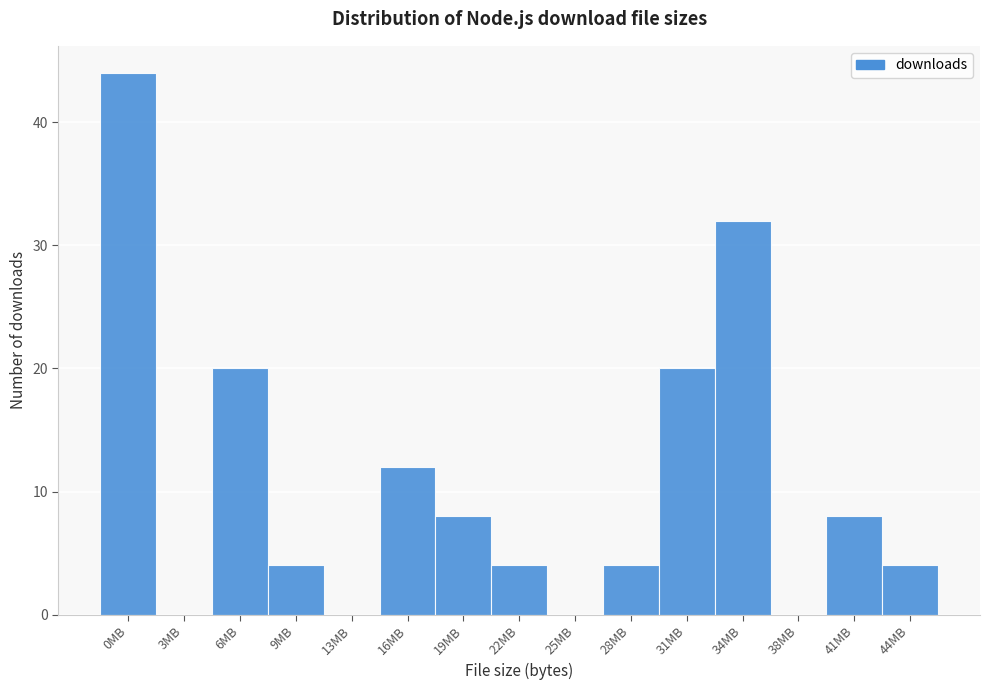

Reading left to right, extract all data points from this chart.

0MB=44	3MB=0	6MB=20	9MB=4	13MB=0	16MB=12	19MB=8	22MB=4	25MB=0	28MB=4	31MB=20	34MB=32	38MB=0	41MB=8	44MB=4